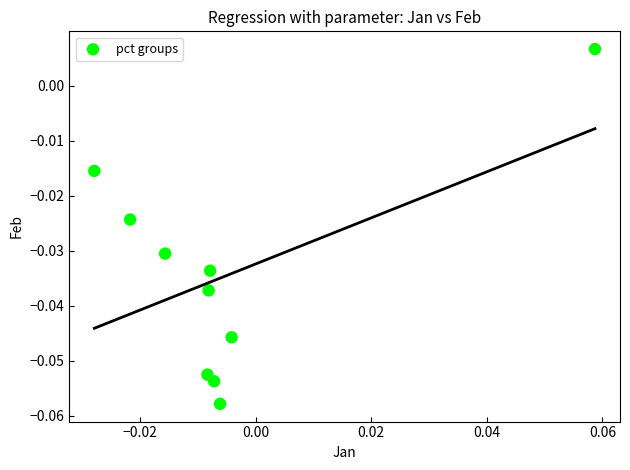

How many points are shown in the scatter plot?

10